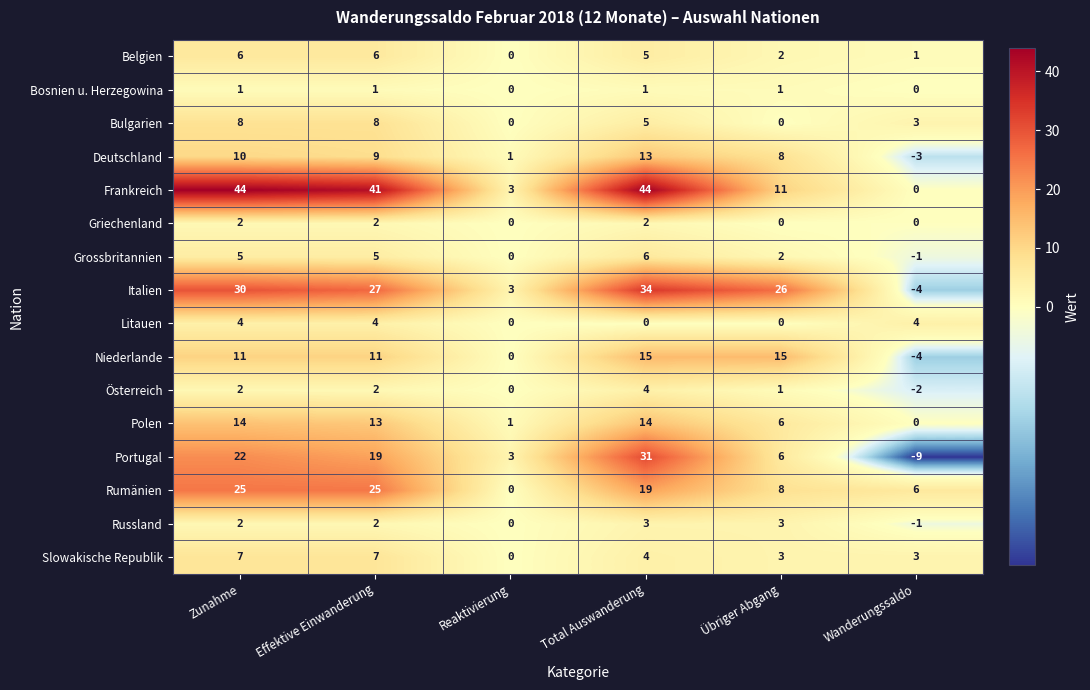

List the labels in order of Portugal value, largest first.

Total Auswanderung, Zunahme, Effektive Einwanderung, Übriger Abgang, Reaktivierung, Wanderungssaldo